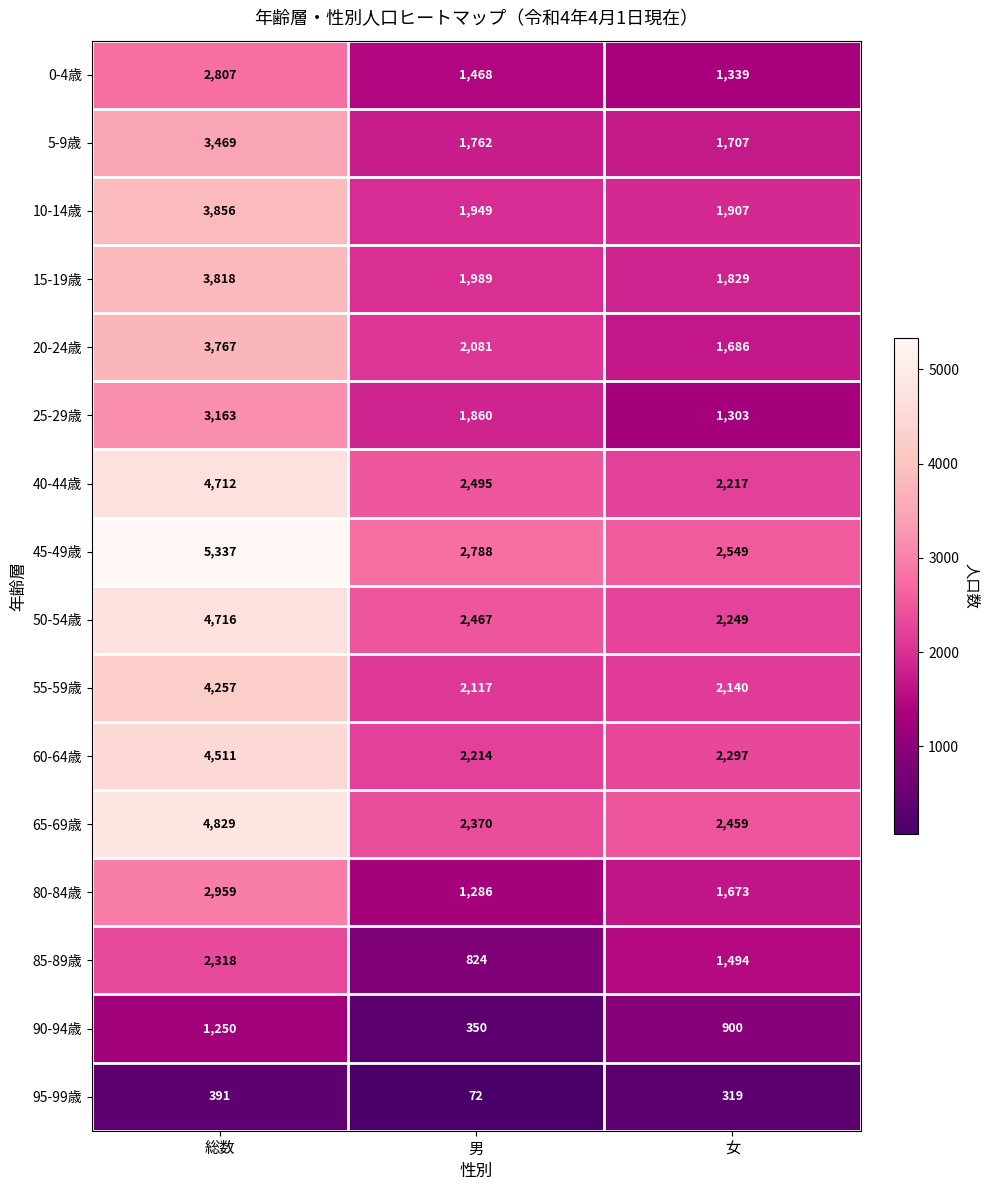

At 総数, list the series in order from largest to smallest.

45-49歳, 65-69歳, 50-54歳, 40-44歳, 60-64歳, 55-59歳, 10-14歳, 15-19歳, 20-24歳, 5-9歳, 25-29歳, 80-84歳, 0-4歳, 85-89歳, 90-94歳, 95-99歳